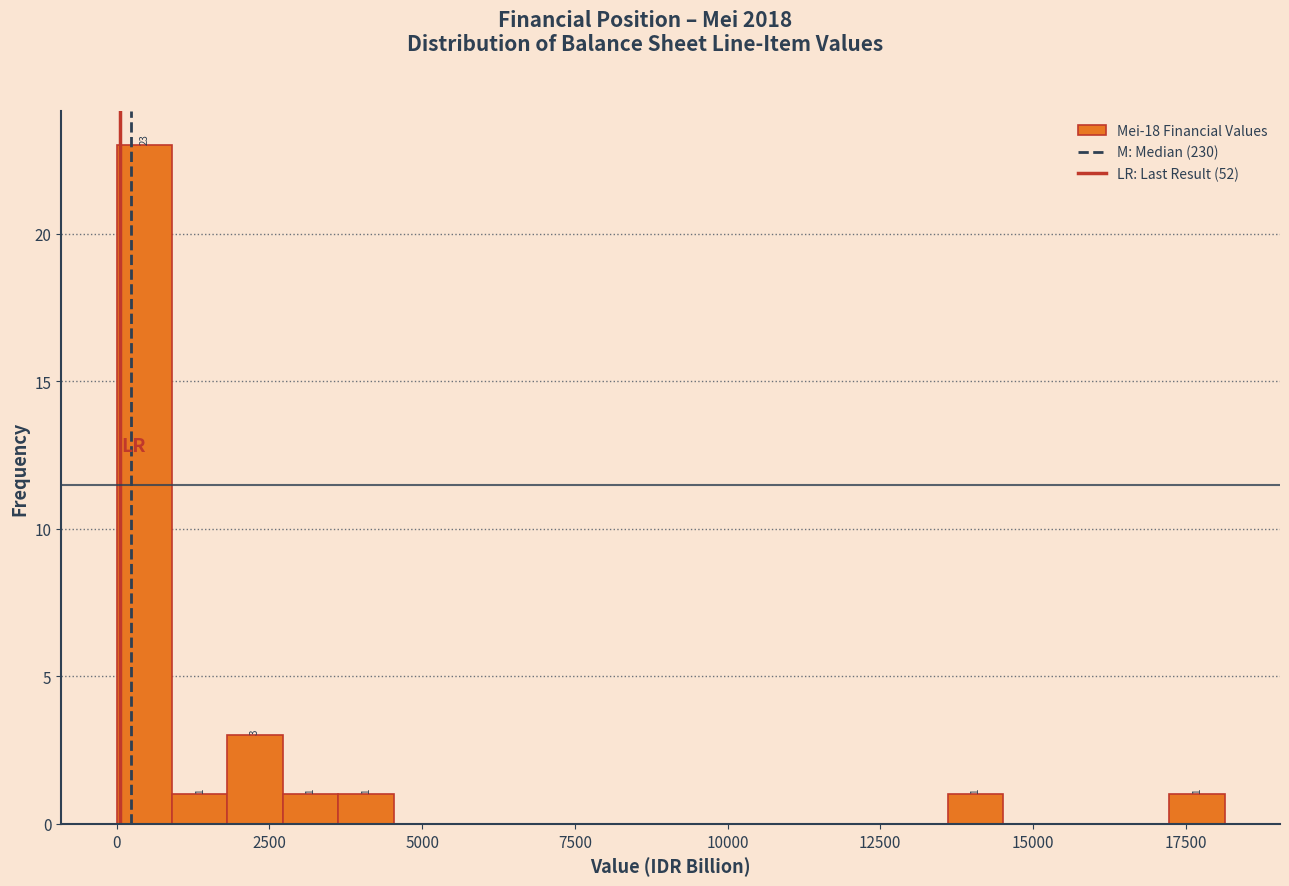

Around what value on the x-axis is the tallest bar? Give the approximate position of its centre, as read against the axis.

500